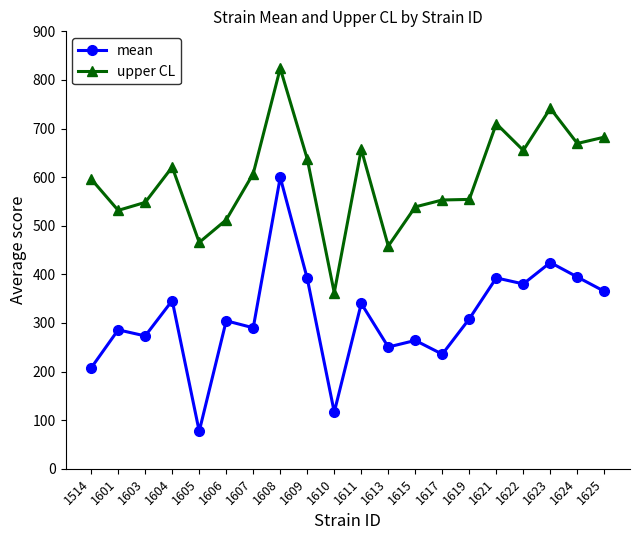

The value of mean at 1606 is 480.0. True or false?

False